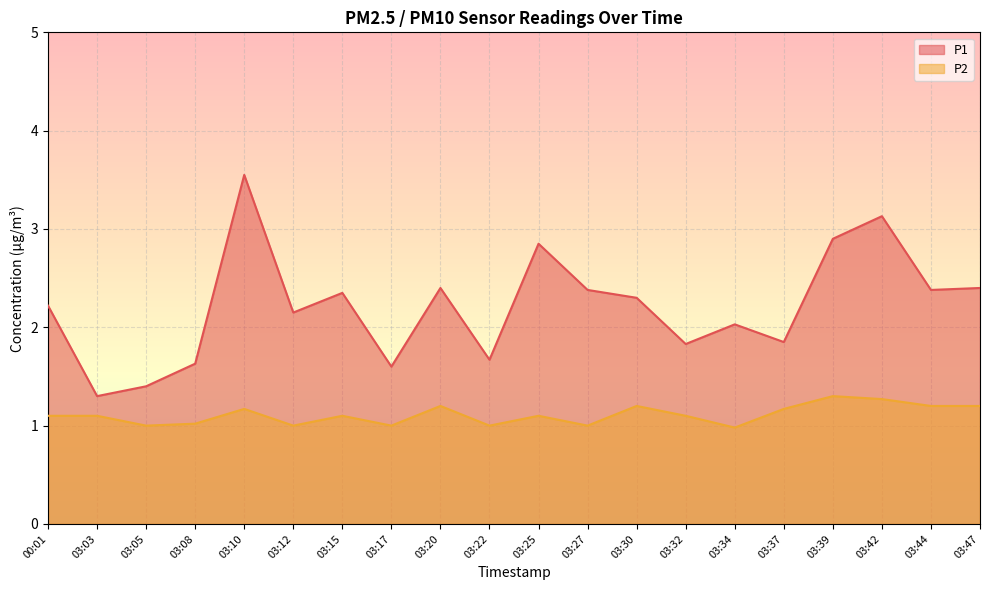

What are all the series names shown in the legend?

P1, P2